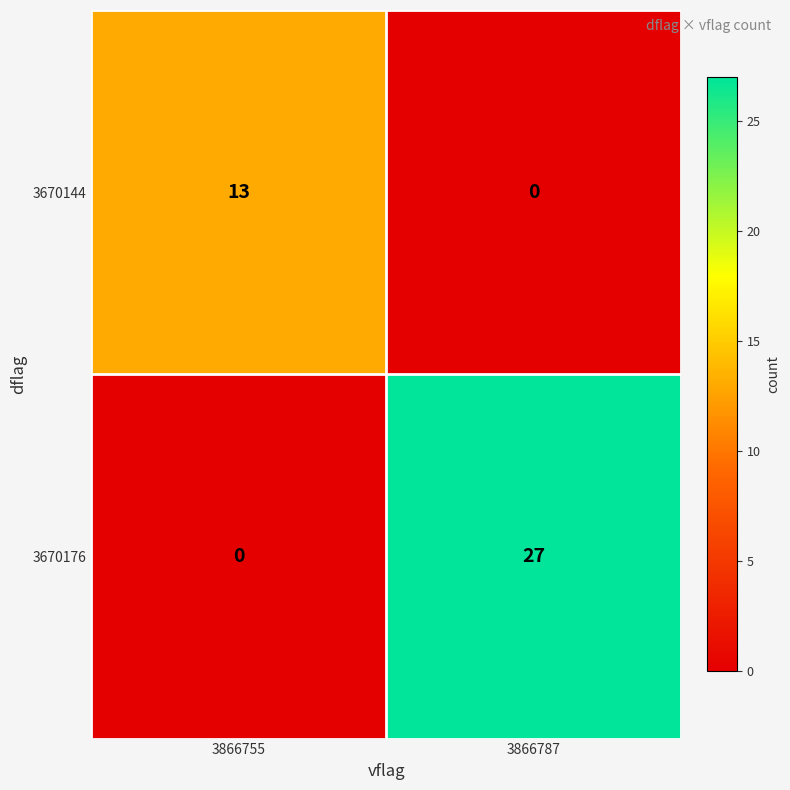

The value of 3670144 at 3866787 is 0. True or false?

True